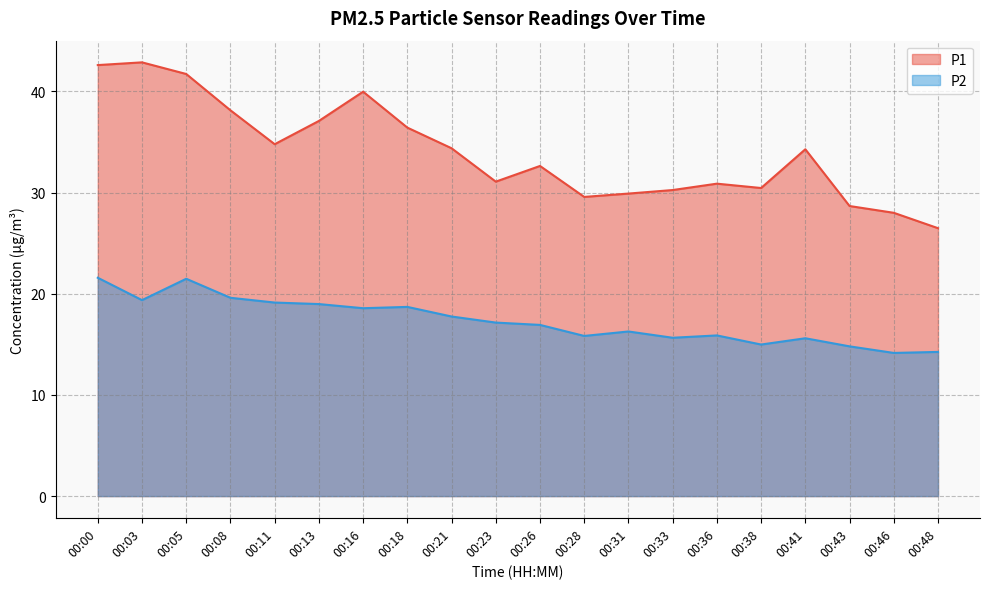

What is the average value of the P2 series?

17.3